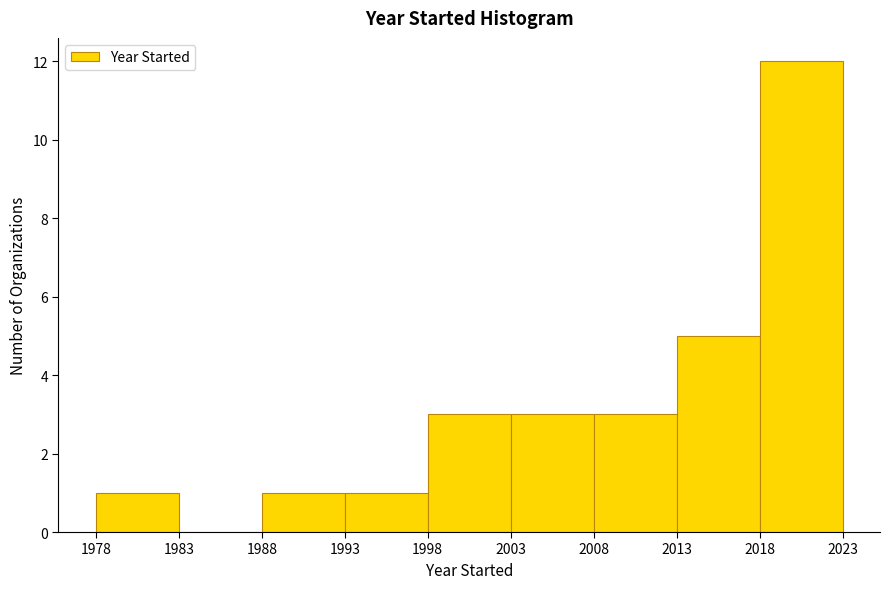

Reading left to right, list every bar in this chart as the range it spans on the x-axis followed by its height. The values are not printed on the chart, so give them approximately, as read against the axis.

1978 to 1983: 1
1983 to 1988: 0
1988 to 1993: 1
1993 to 1998: 1
1998 to 2003: 3
2003 to 2008: 3
2008 to 2013: 3
2013 to 2018: 5
2018 to 2023: 12